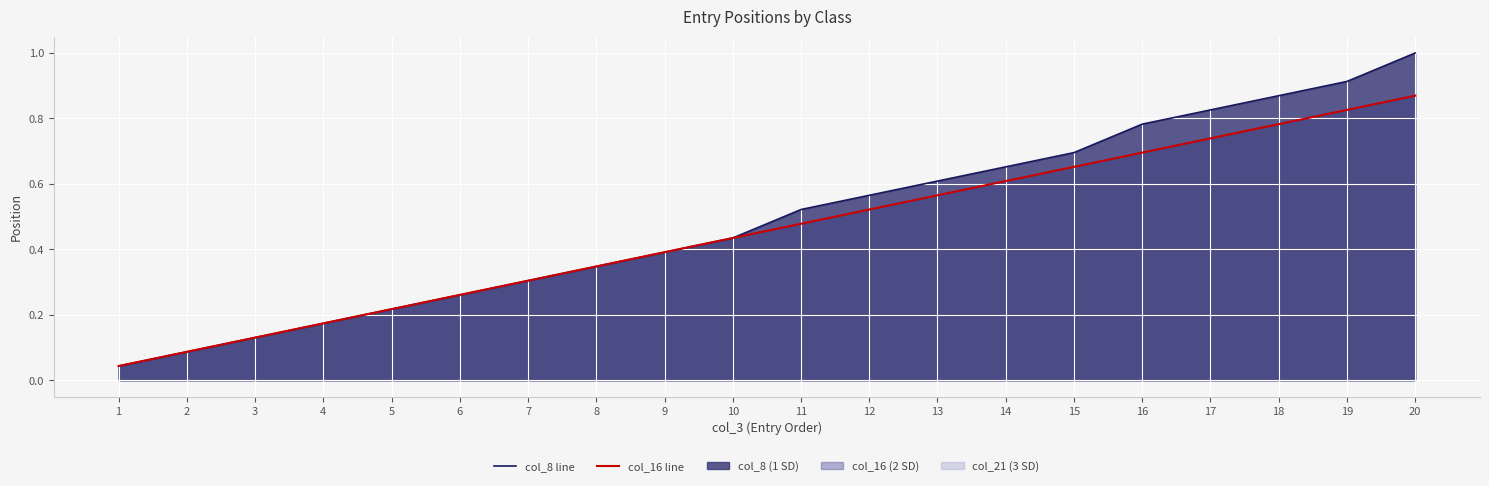

At which label does col_16 line reach its minimum?

1